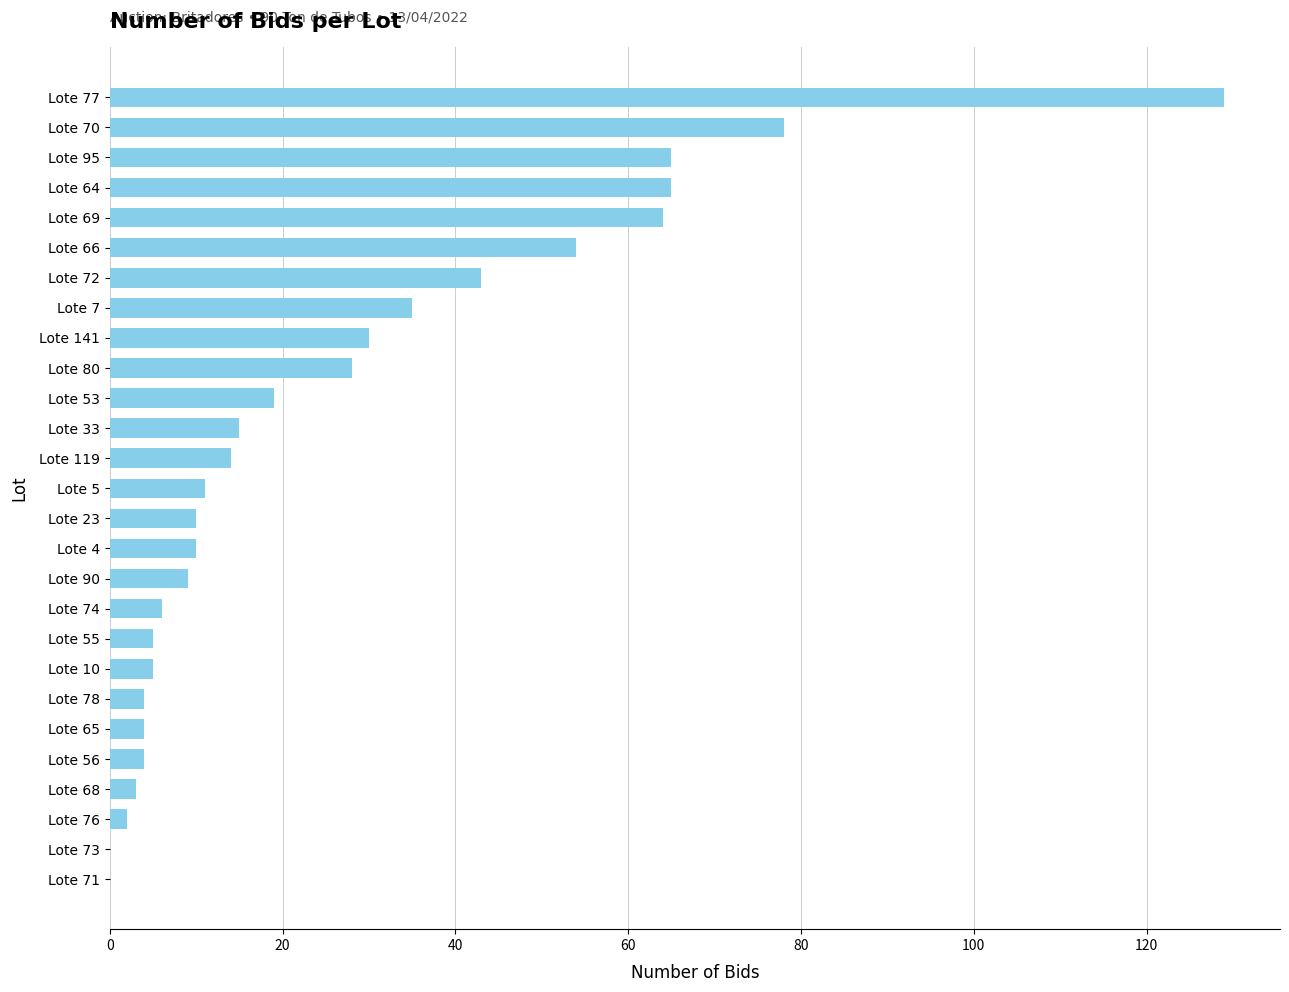

What is the sum of all values?

712